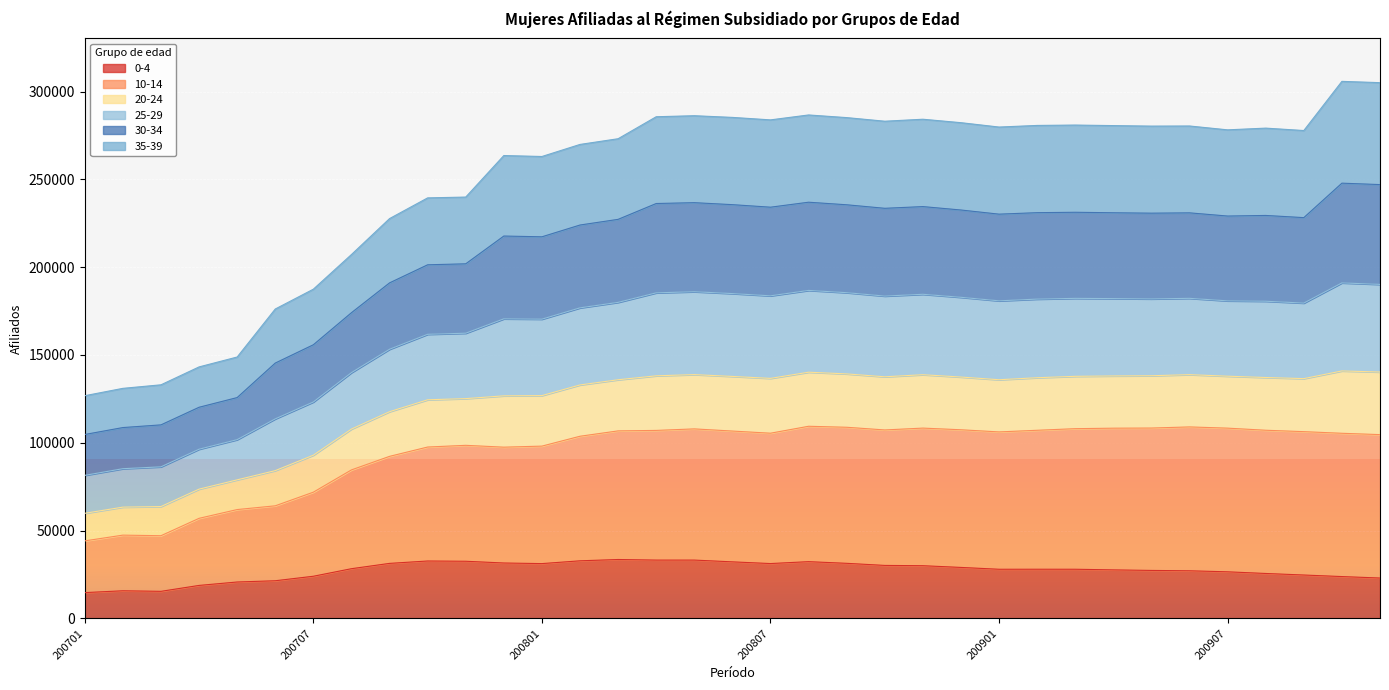

At which category is the sum across all series the highest?

200910